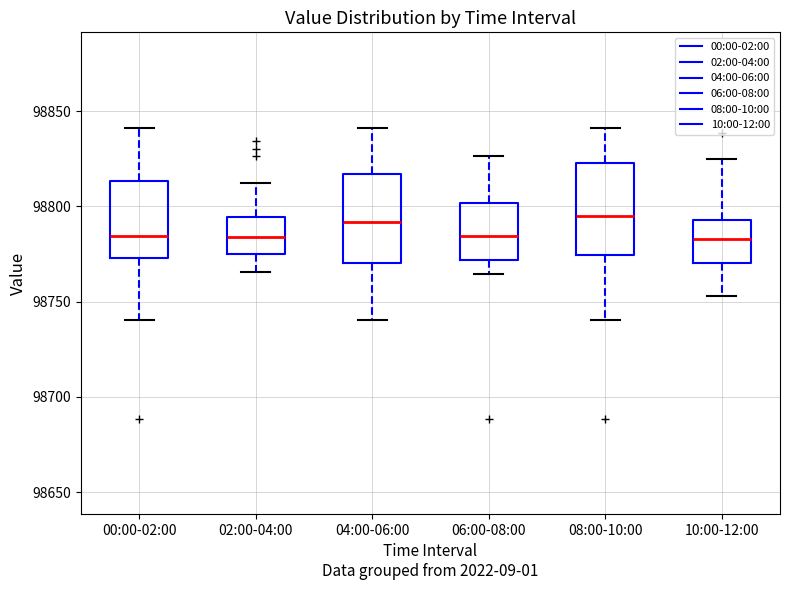

Where is the upper edge of the box for 06:00-08:00 on the y-axis? The values are not printed on the chart, so give them approximately, as read against the axis.

98800